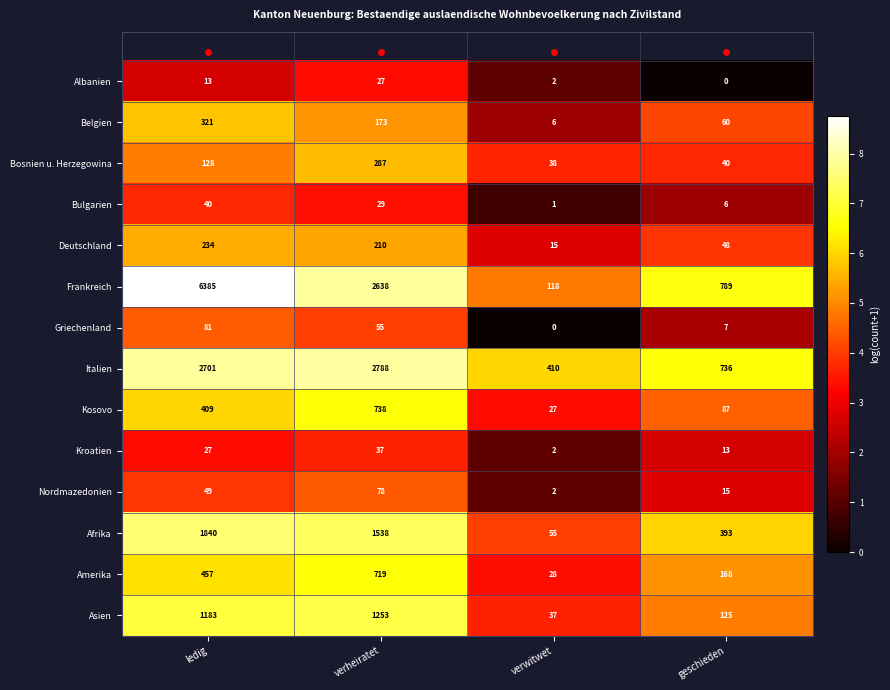

The Belgien series shows 6 at verwitwet. True or false?

True